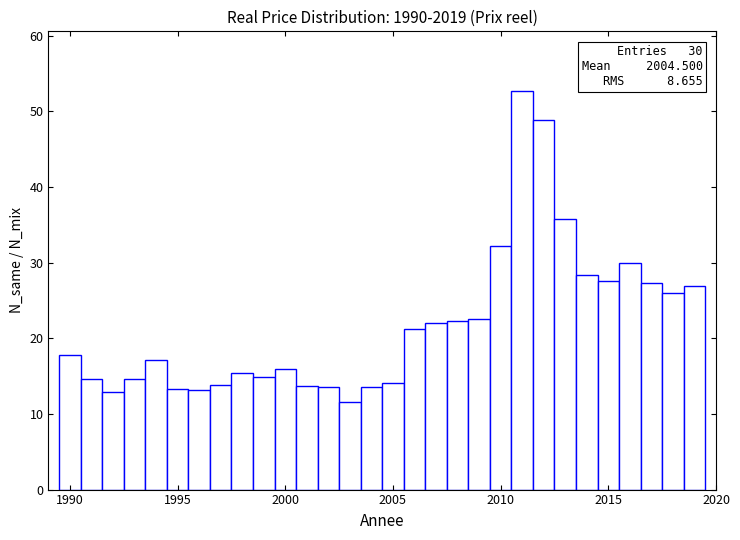

Read against the x-axis, roughly where is the centre of the tallest bar?

2011.0